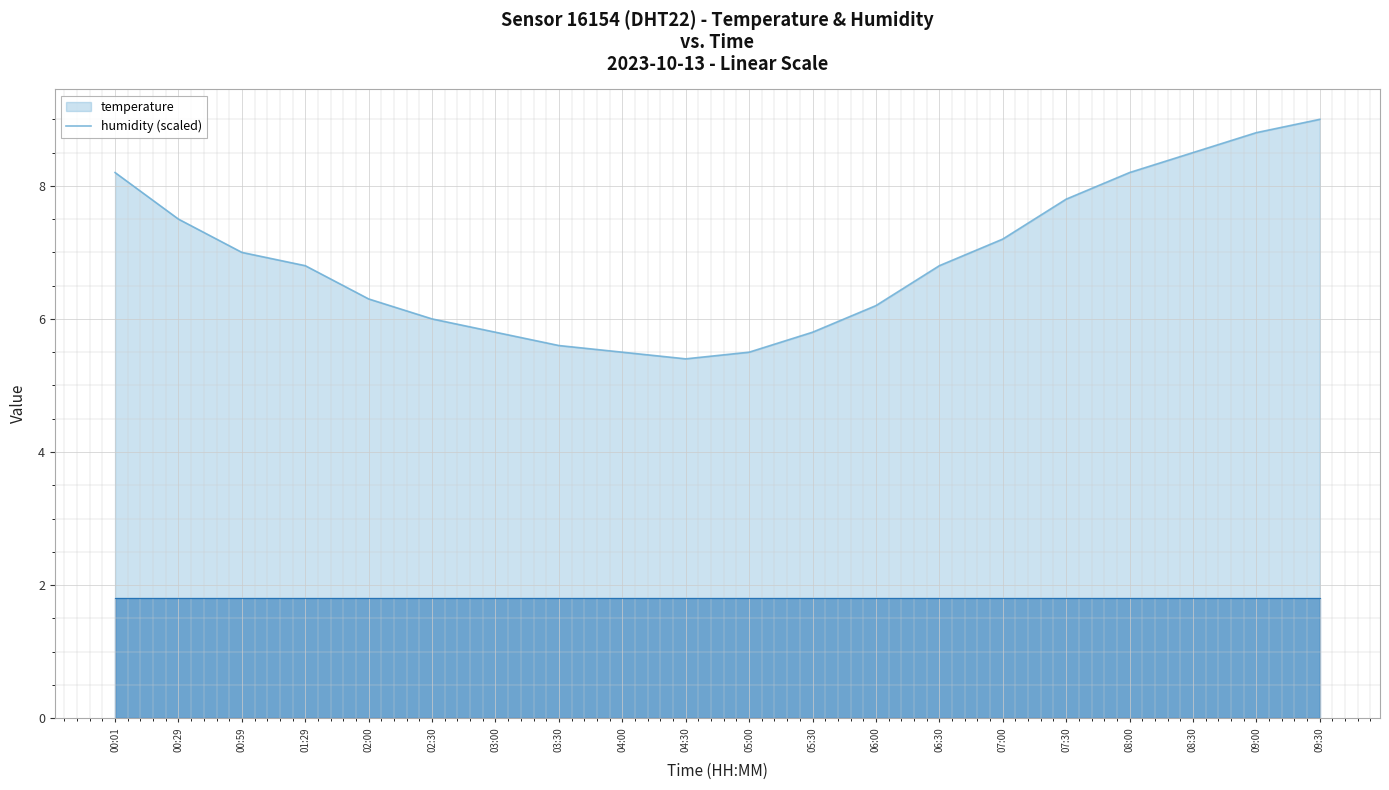

What is the change in value from 07:30 to 08:00?

+0.4